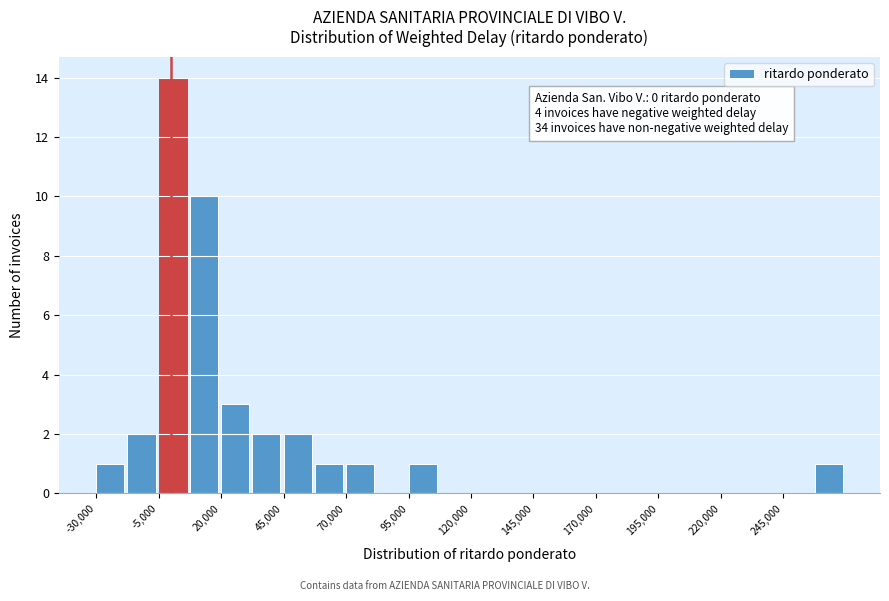

Around what value on the x-axis is the tallest bar? Give the approximate position of its centre, as read against the axis.

0